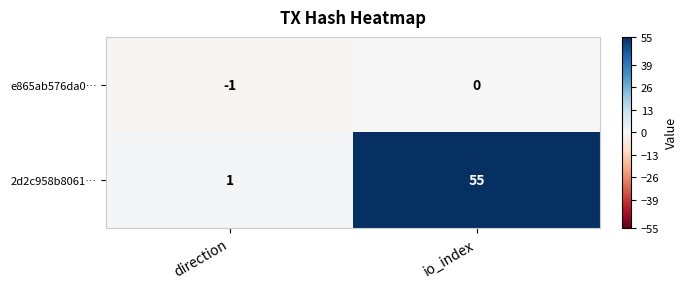

Between direction and io_index, which series saw the biggest shift?

2d2c958b8061…